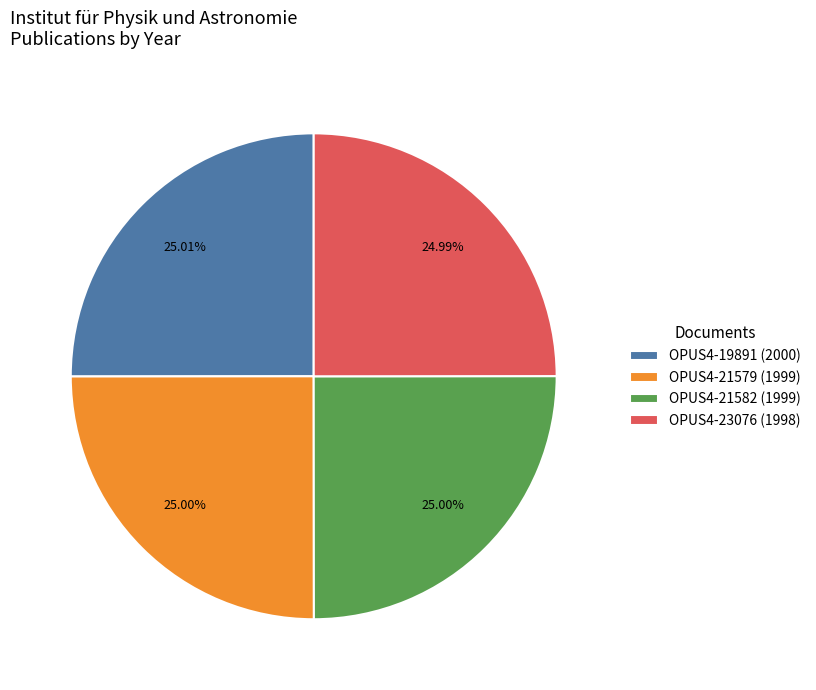

What percentage is the OPUS4-19891 (2000) slice, to the nearest percent?

25%